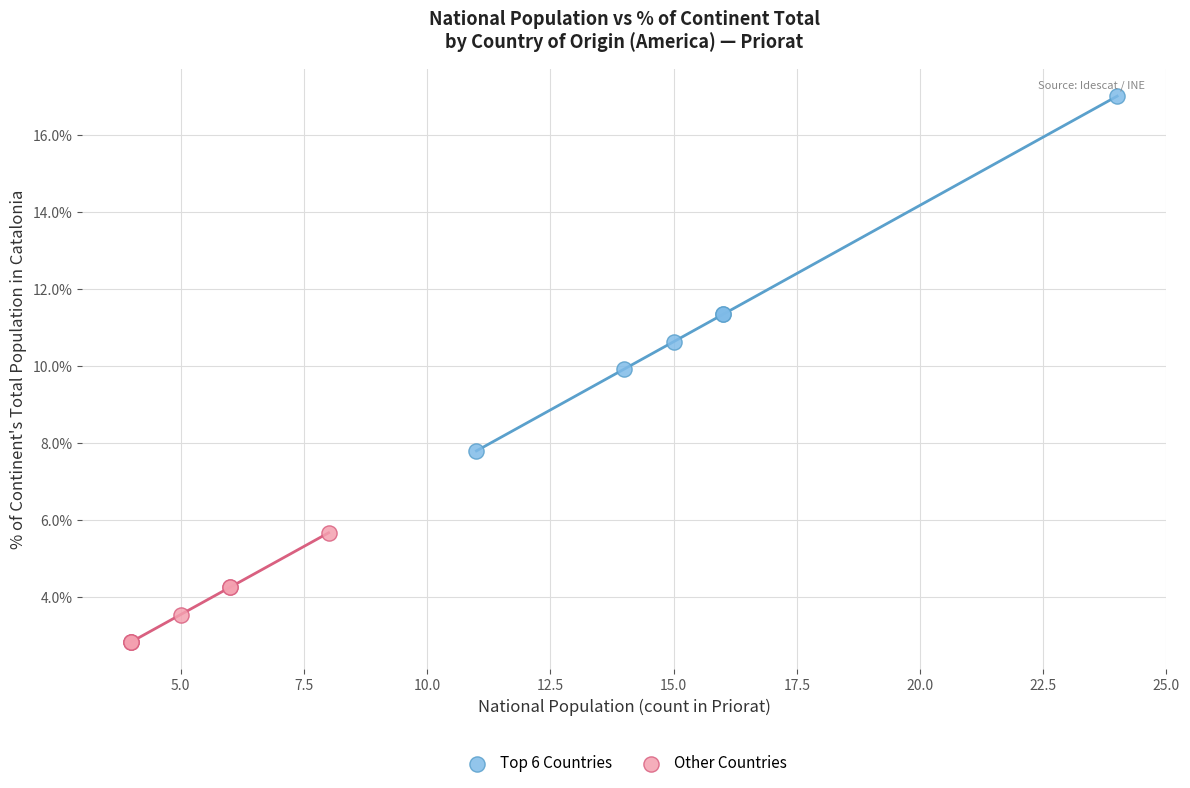

What are all the series names shown in the legend?

Top 6 Countries, Other Countries